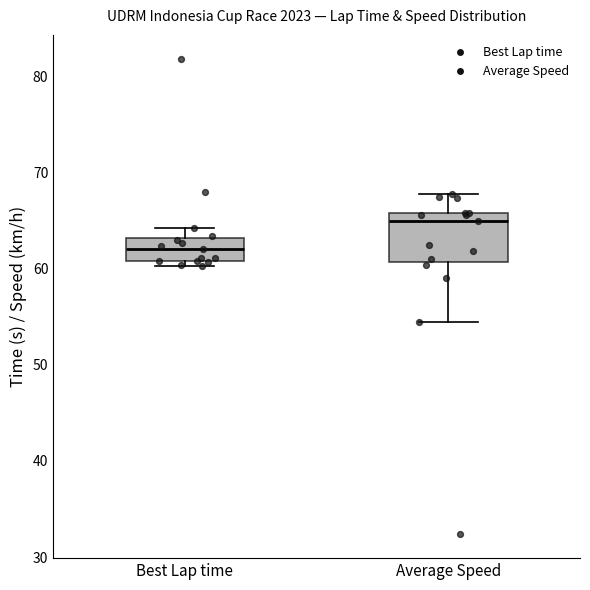

Comparing the boxes themselves (not the whiskers), which one is the tallest?

Average Speed